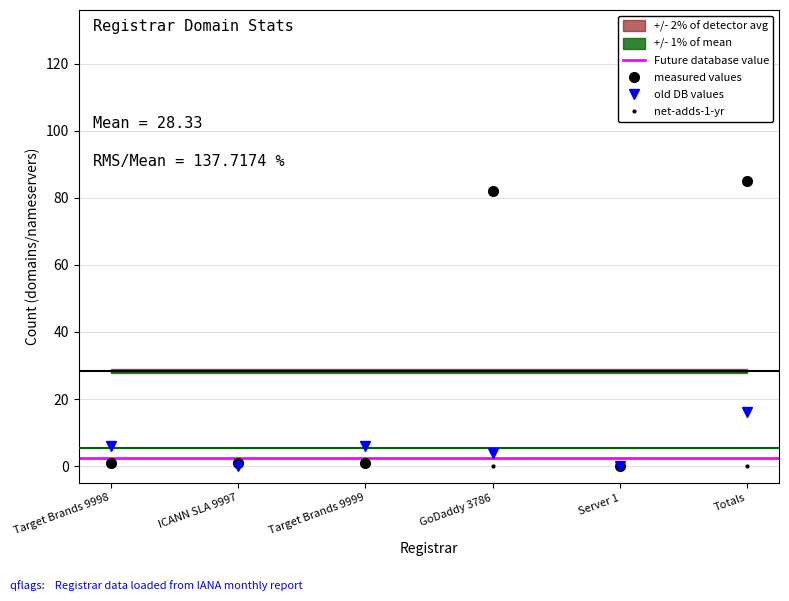

What is the approximate value of total-nameservers at Totals, to the nearest 5?

15